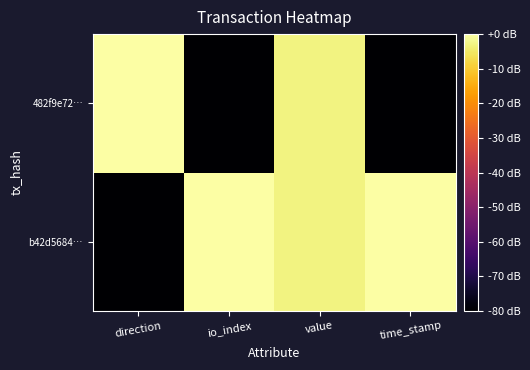

Rank the series by their maximum value, from highest to lowest.

b42d5684…, 482f9e72…